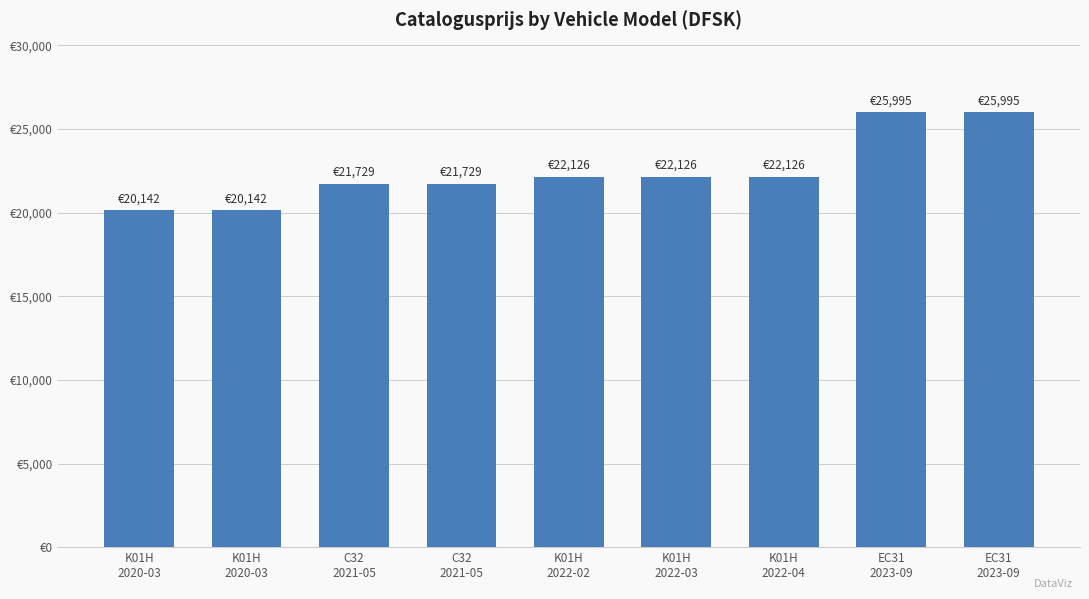

Are the bars horizontal?

No